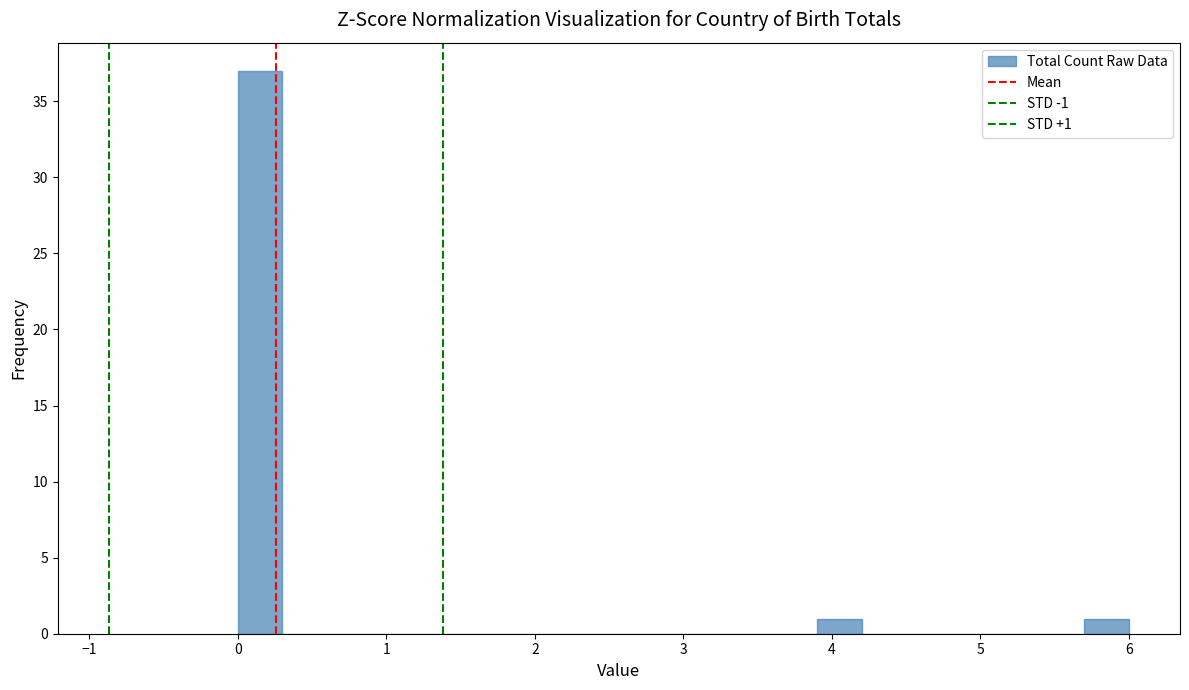

Read against the x-axis, roughly where is the centre of the tallest bar?

0.2